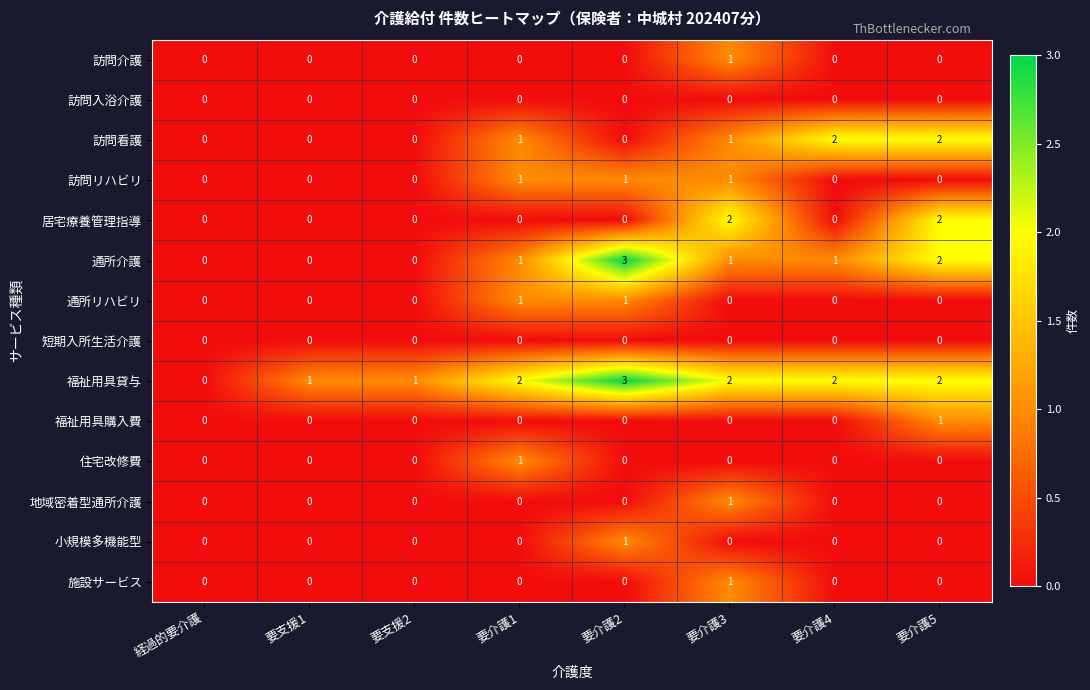

Is it true that 通所リハビリ equals 0 at 要介護4?

True